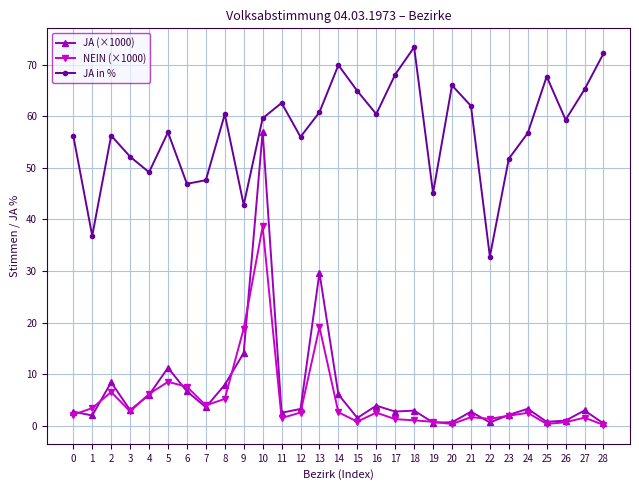

What is the difference between the NEIN (×1000) values at 28 and 16?

2.4